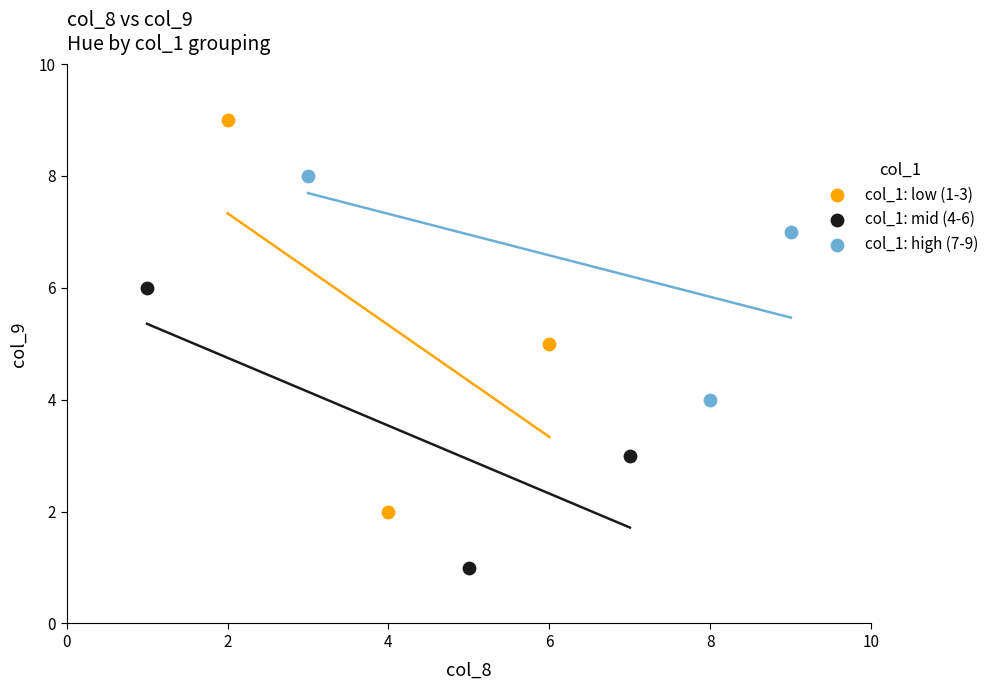

Which series contains the lowest Y value?

col_1: mid (4-6)